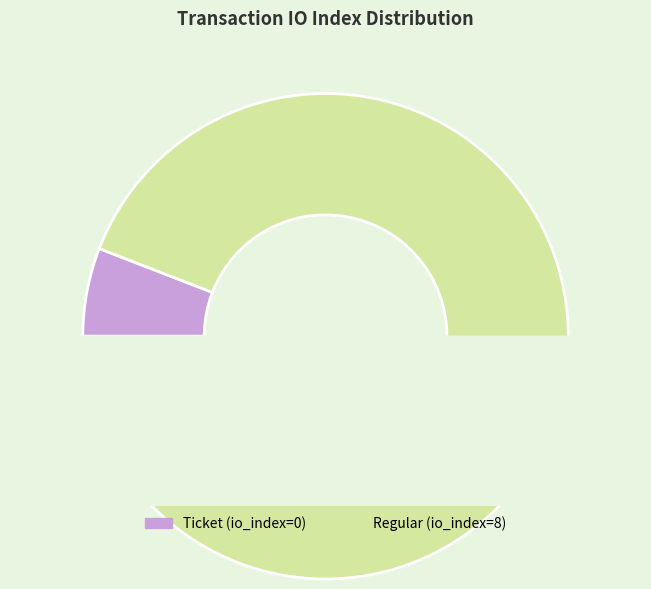

What is the change in value from Ticket (io_index=0) to Regular (io_index=8)?

+8